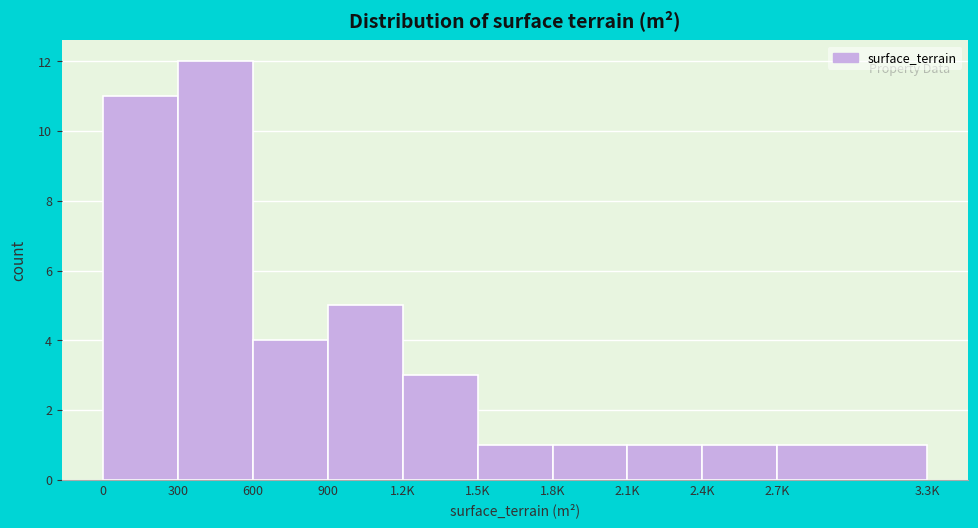

Reading left to right, what are all the values shown in this chart?

11	12	4	5	3	1	1	1	1	1